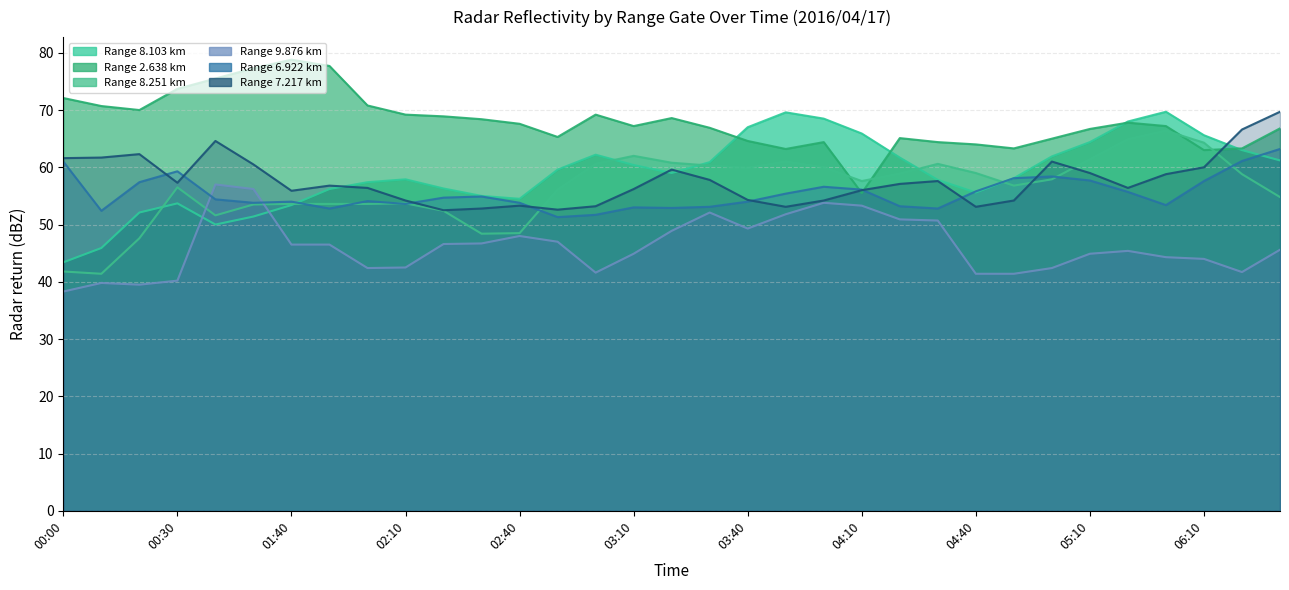

What are all the series names shown in the legend?

8.103, 2.638, 8.251, 9.876, 6.922, 7.217